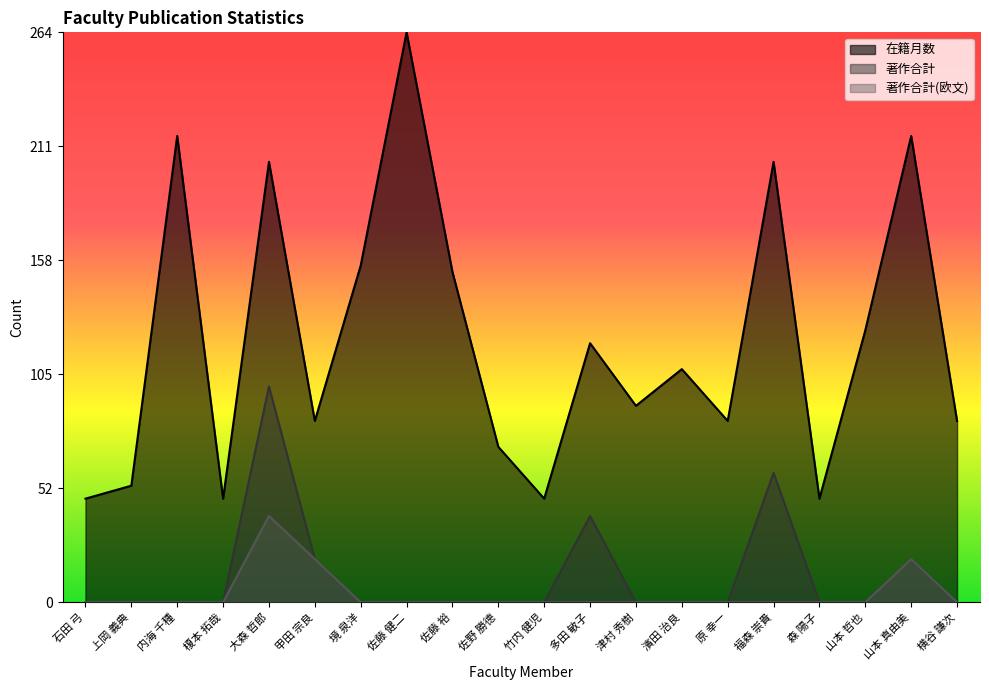

Count the number of categories in the chart.

20